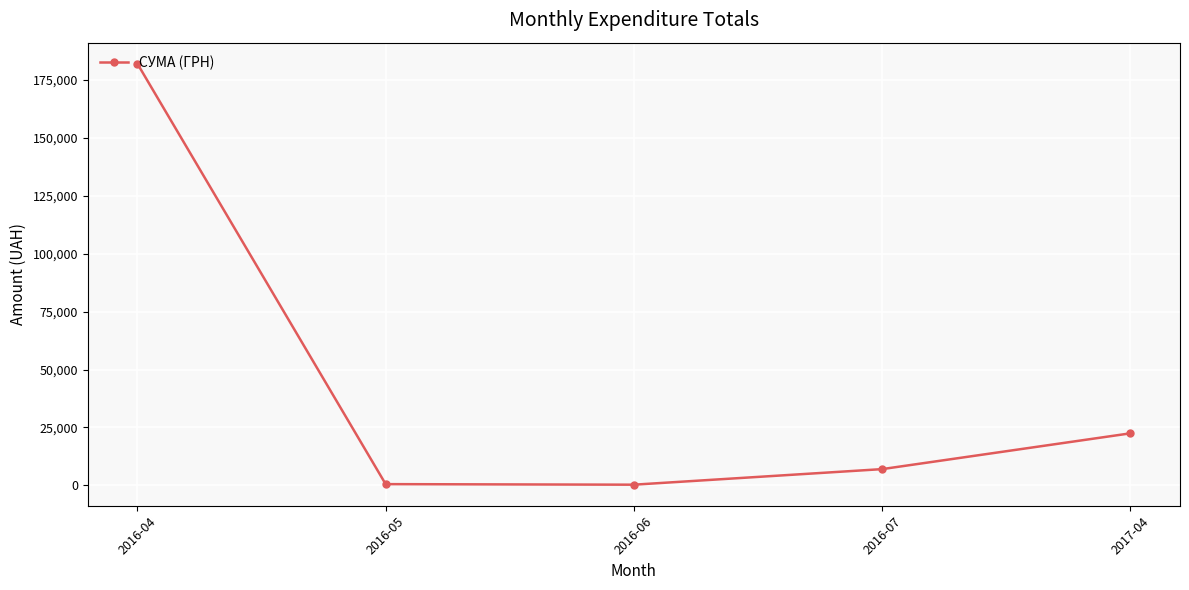

Is it true that the value at 2017-04 is 12446.0?

False